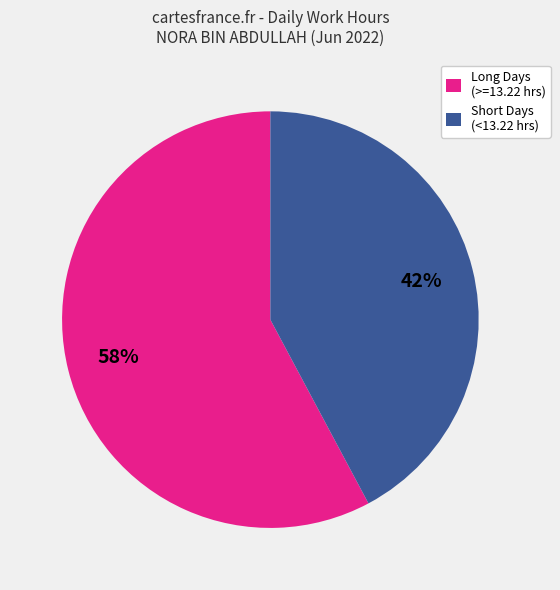

Count the number of slices in the pie.

2